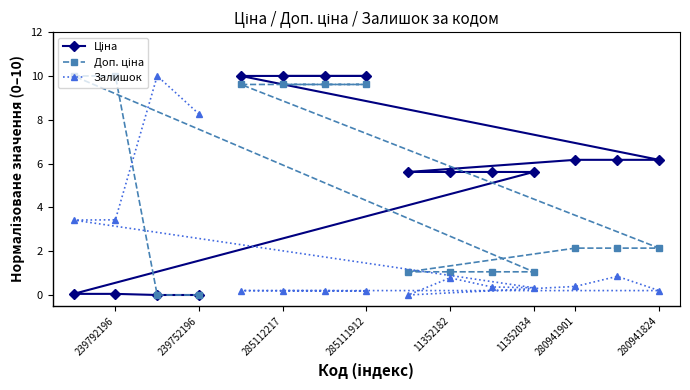

How many times do Доп. ціна and Залишок cross each other?

1